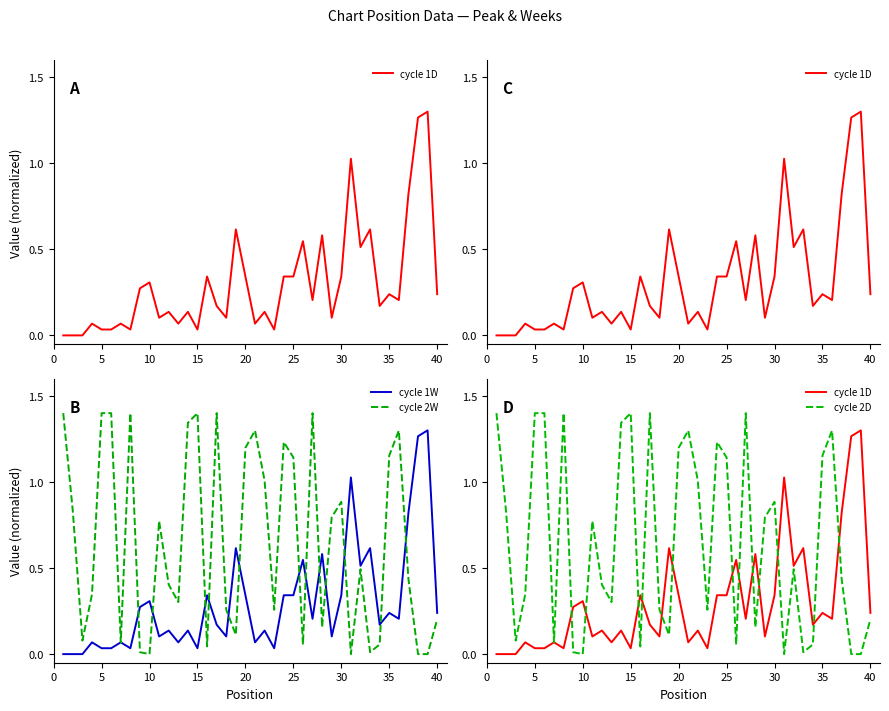

How many values in cycle 2D are above zero?

36